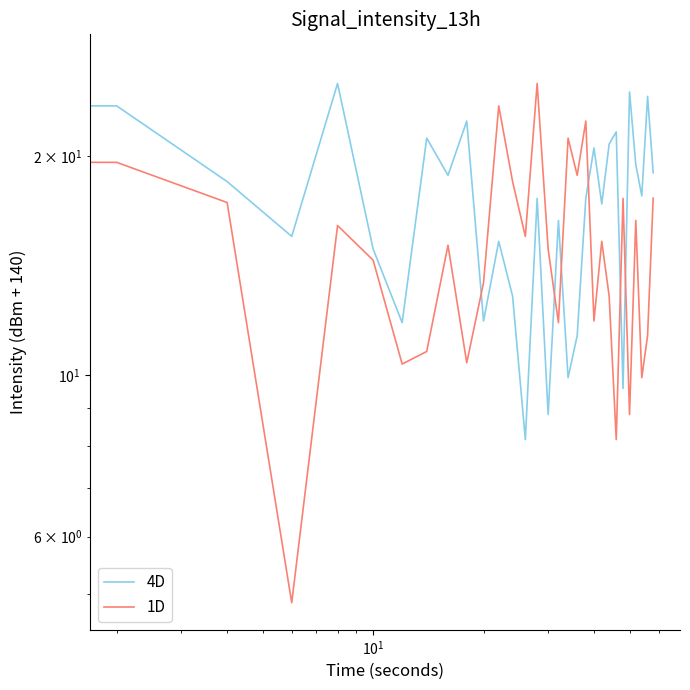

True or false: 4D and 1D intersect in this chart.

True